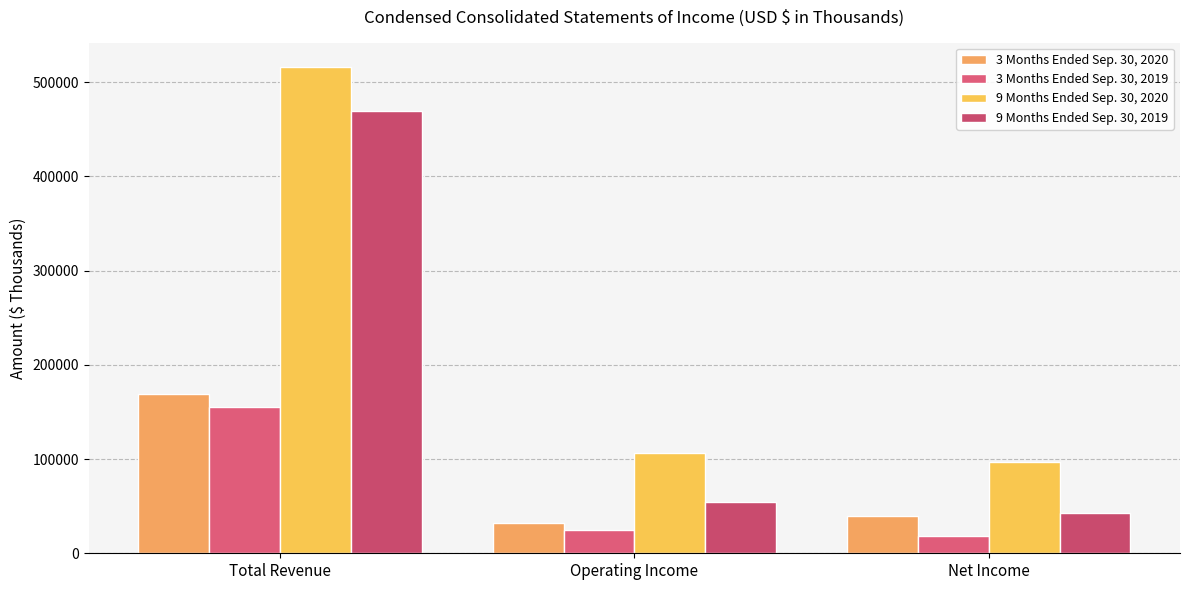

What is the difference between the maximum and minimum values in the 3 Months Ended Sep. 30, 2020 series?

137052